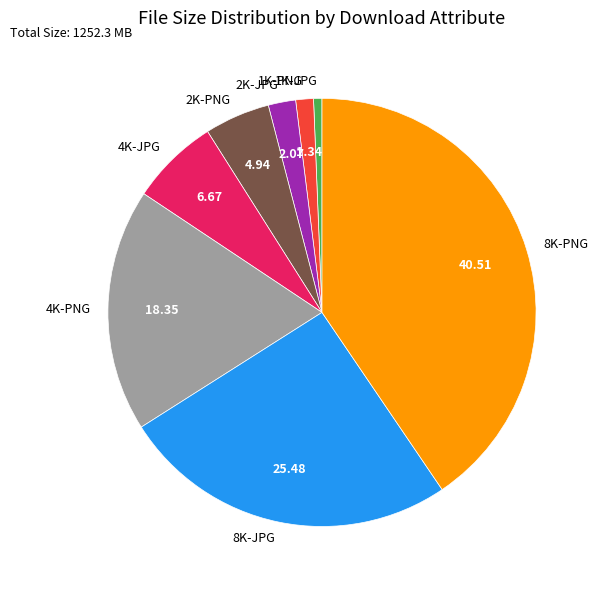

Between 1K-JPG and 2K-JPG, which is larger?

2K-JPG